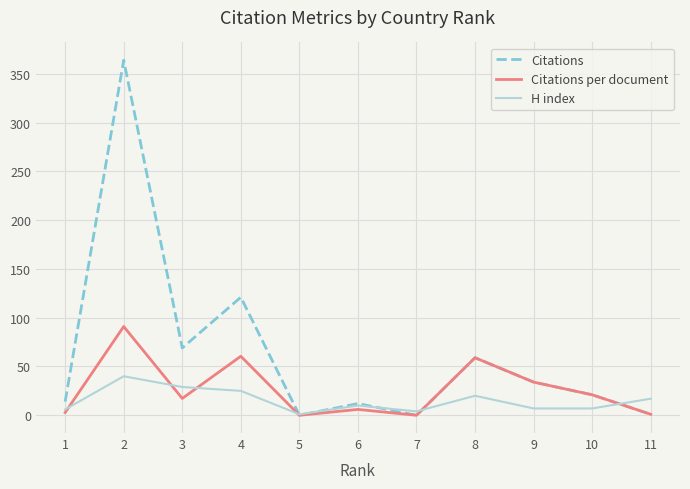

Does the chart have visible grid lines?

Yes